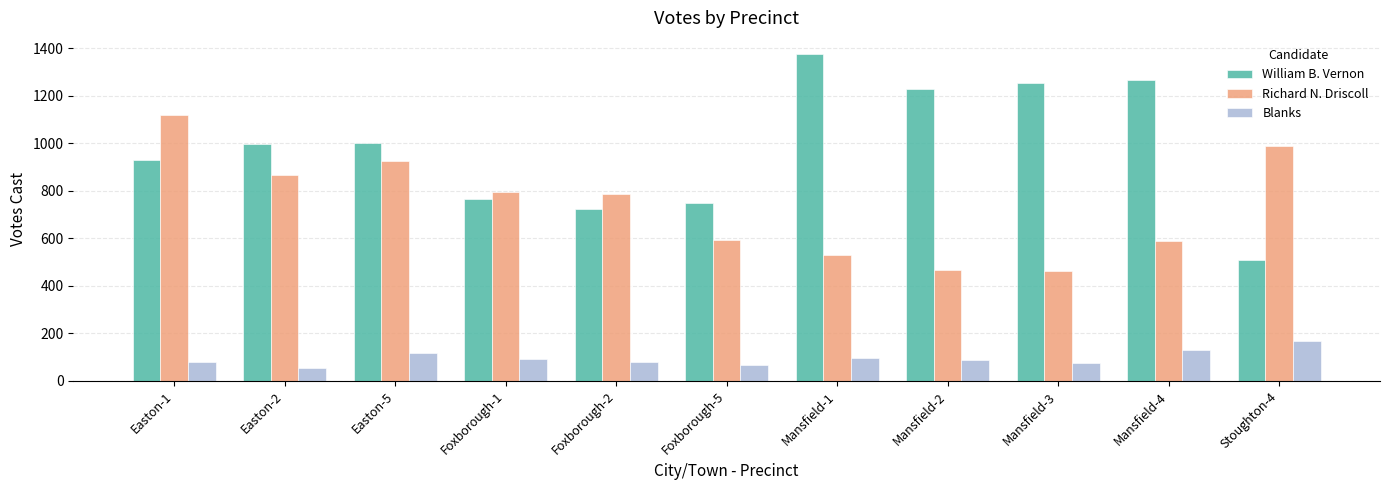

What is the label of the 7th bar from the left?

Mansfield-1